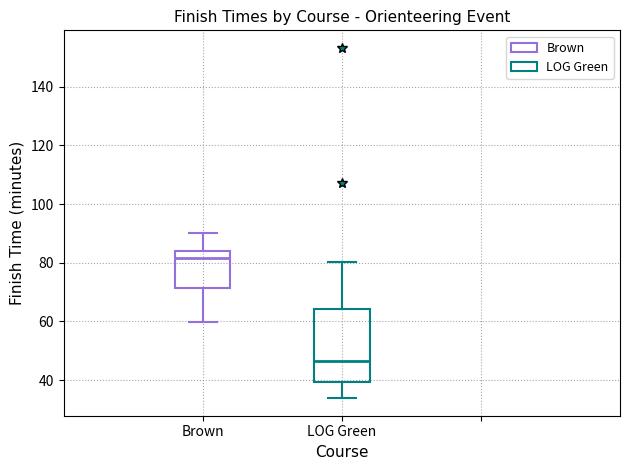

Which box's median line is the lowest?

LOG Green